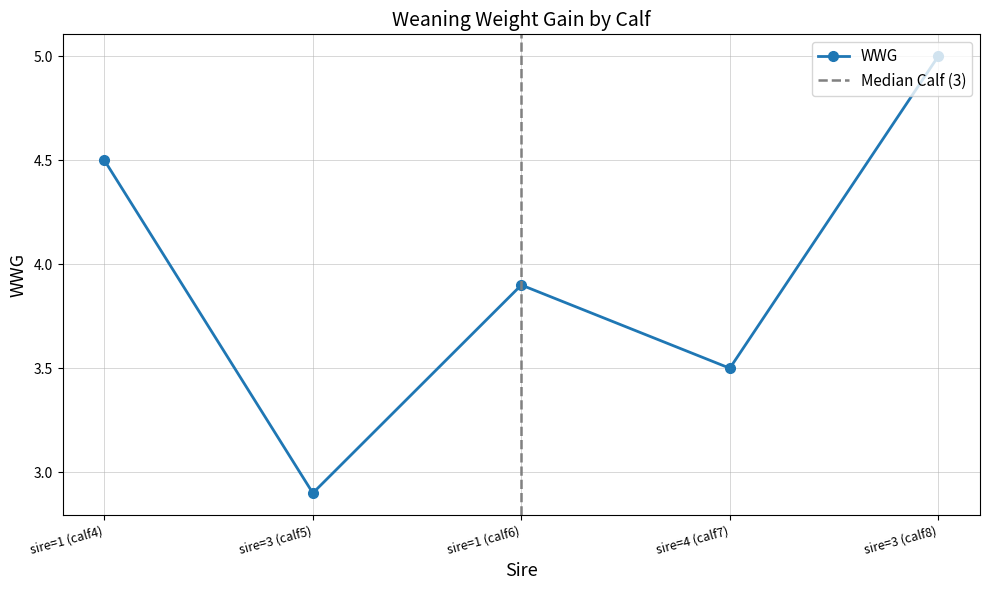

How many lines are shown in the chart?

1